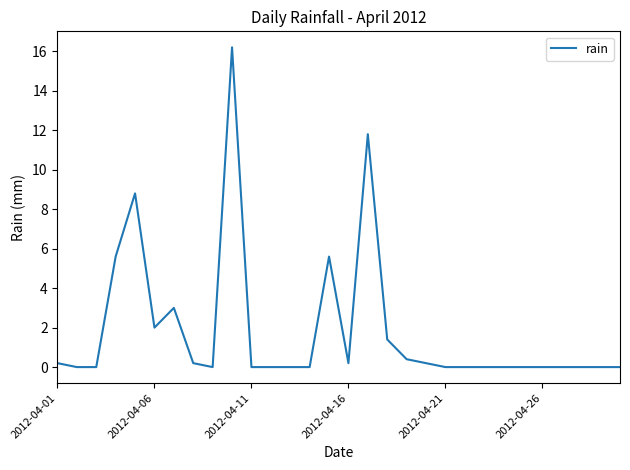

What is the difference between the maximum and minimum values?

16.2